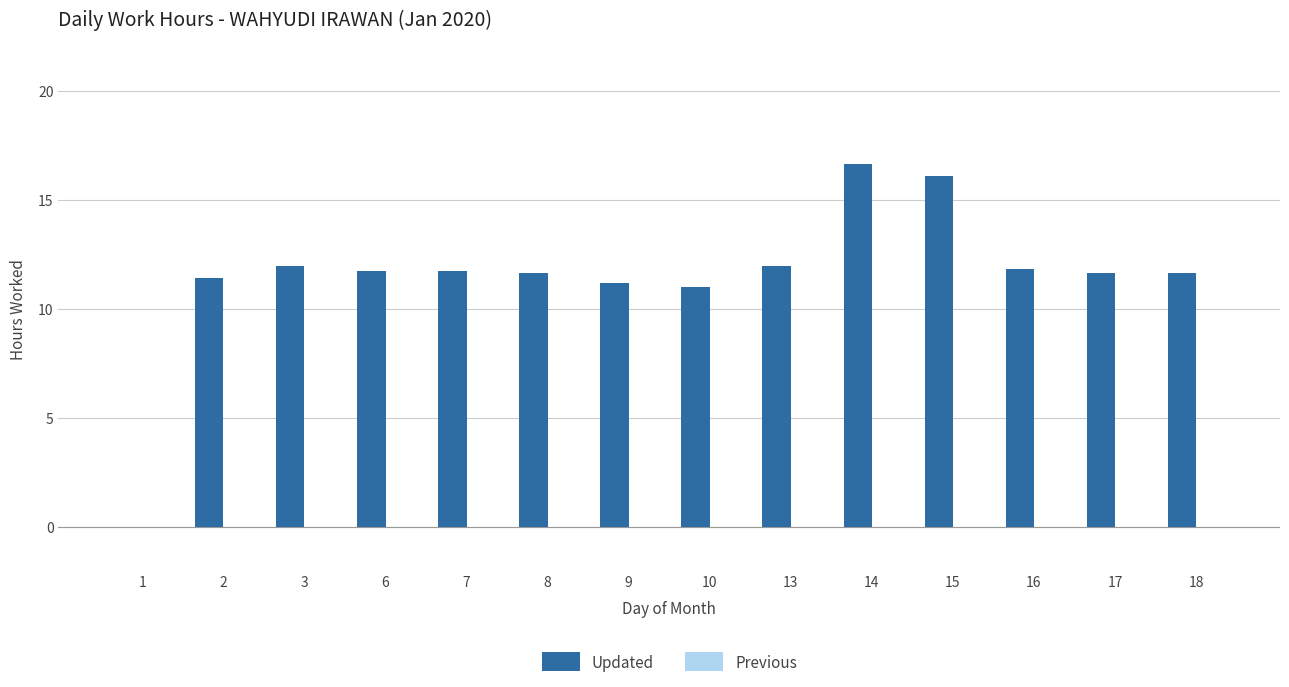

How many series are shown in this chart?

1